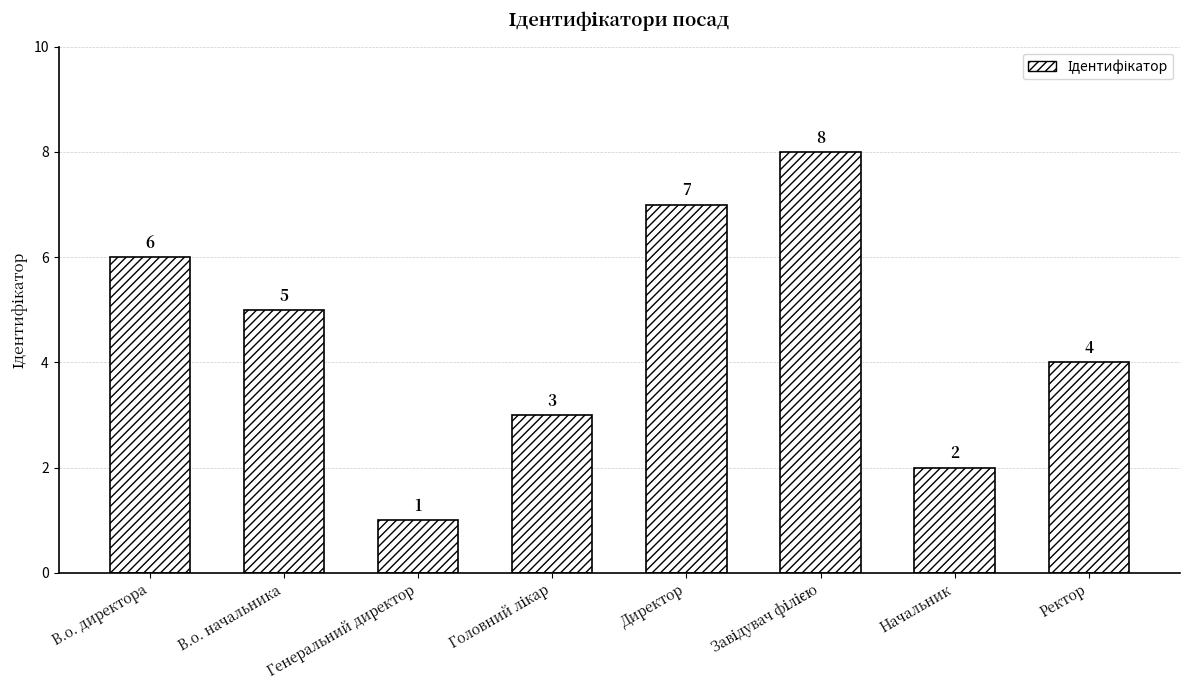

The value at В.о. начальника is 5. True or false?

True